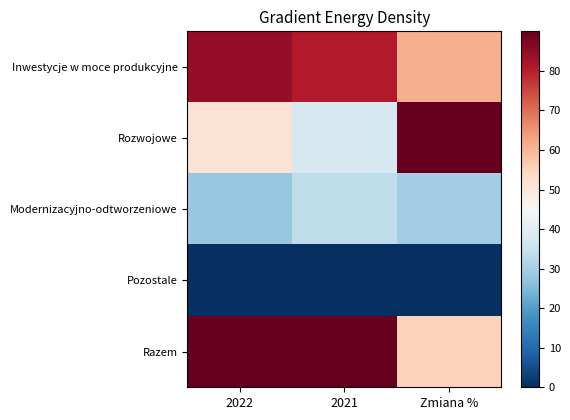

At 2022, list the series in order from smallest to largest.

Pozostale, Modernizacyjno-odtworzeniowe, Rozwojowe, Inwestycje w moce produkcyjne, Razem